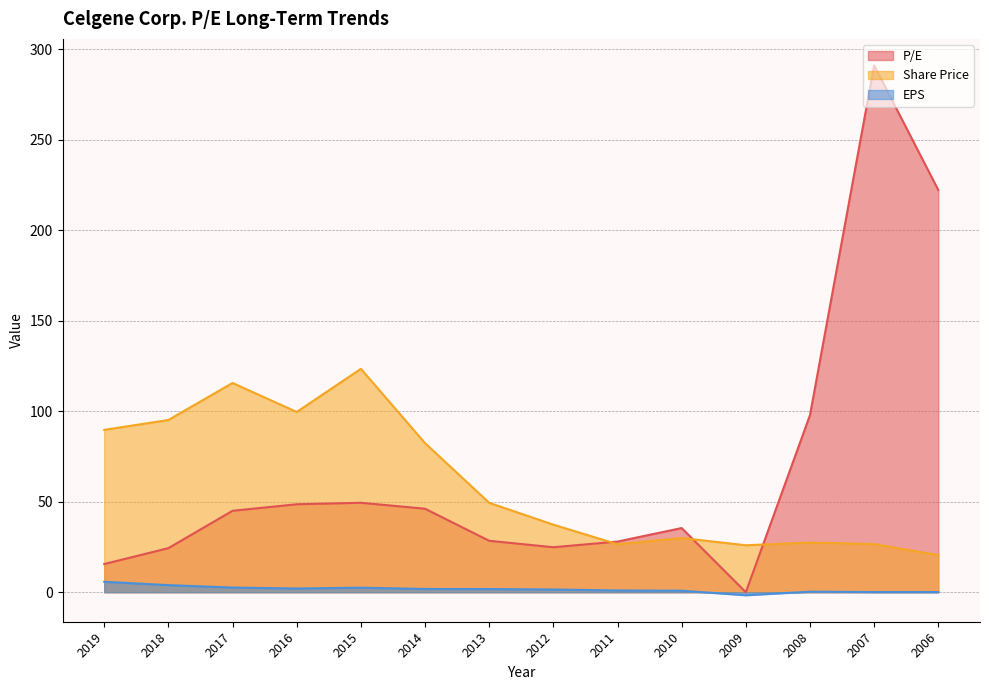

What is the total value across all series at 2018?

123.4